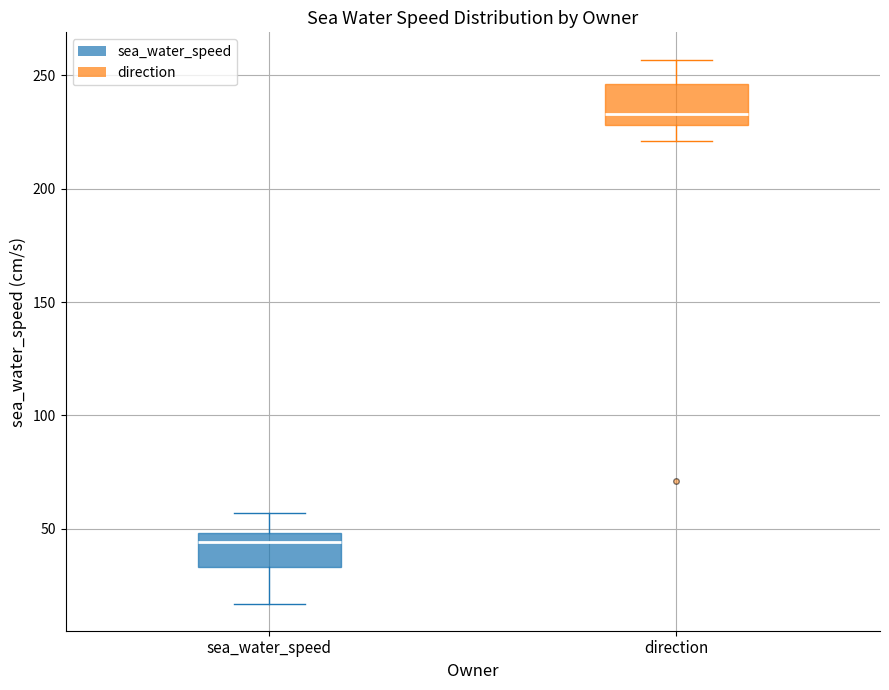

Which box's median line is the lowest?

sea_water_speed